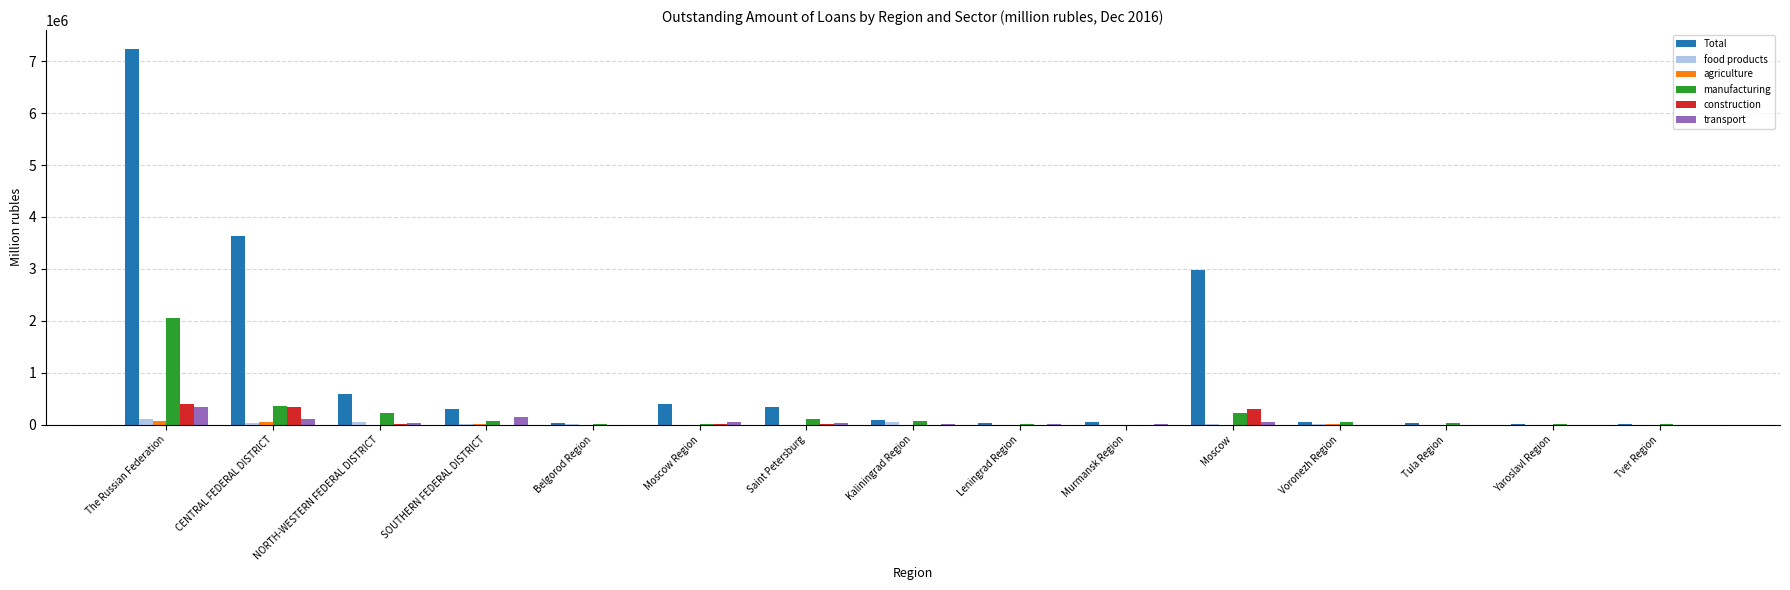

What is the sum of all transport values?

786490